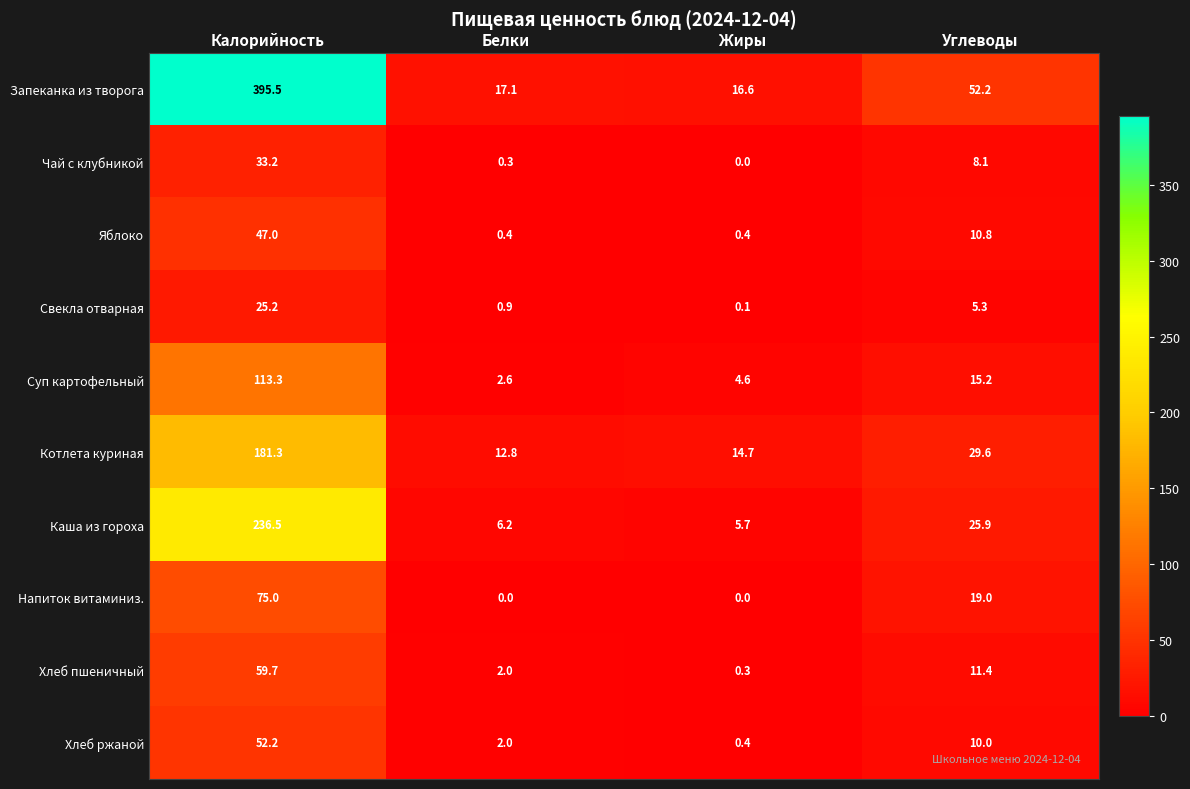

How many series are shown in this chart?

10